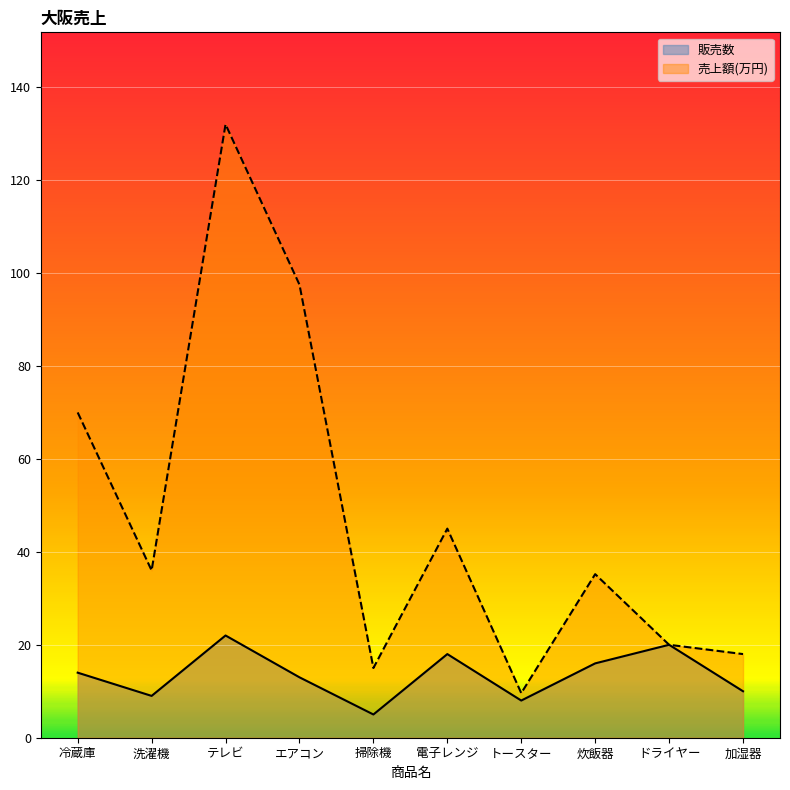

Between 電子レンジ and ドライヤー, which series saw the biggest shift?

売上額(万円)